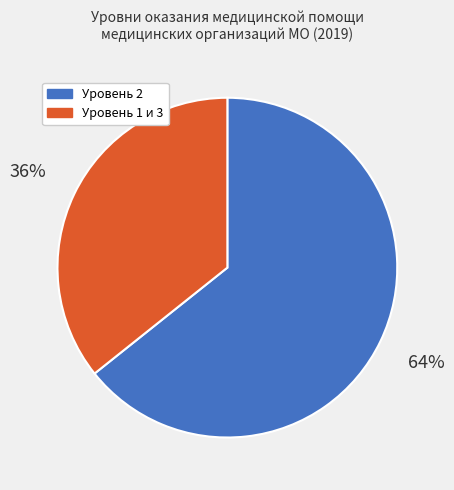

Is there any slice that represents more than half of the pie?

Yes